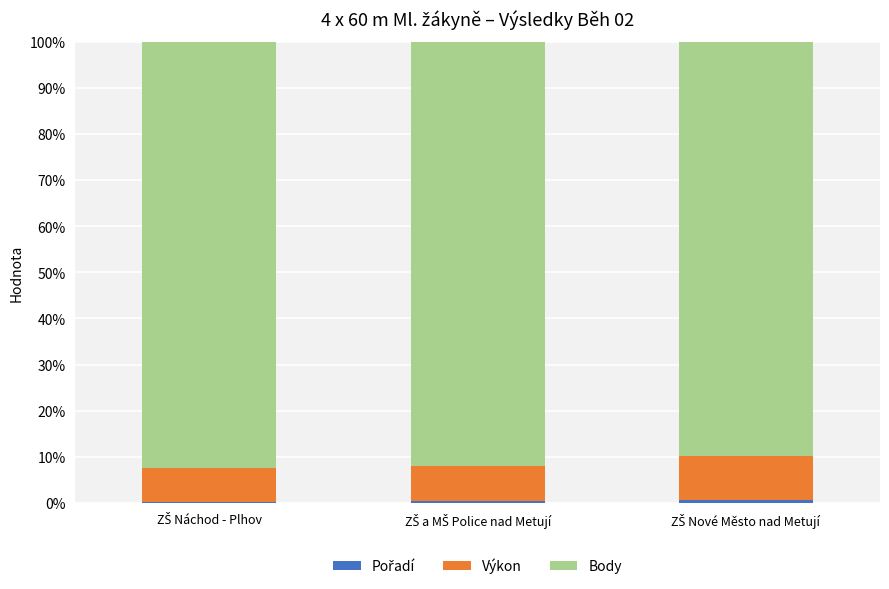

What position from the right is ZŠ Nové Město nad Metují?

1